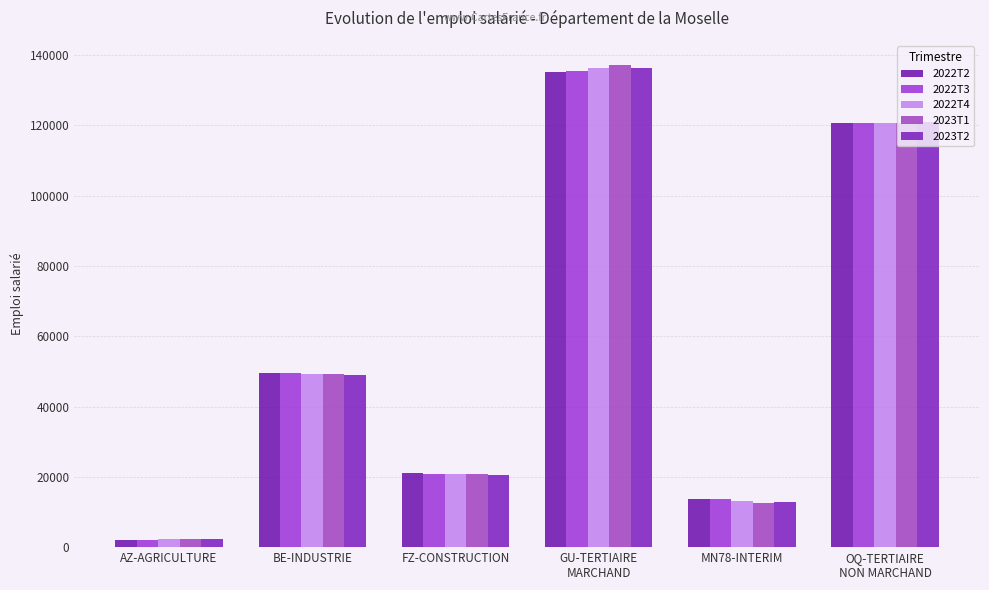

Is it true that 2022T4 equals 21446.6 at MN78-INTERIM?

False